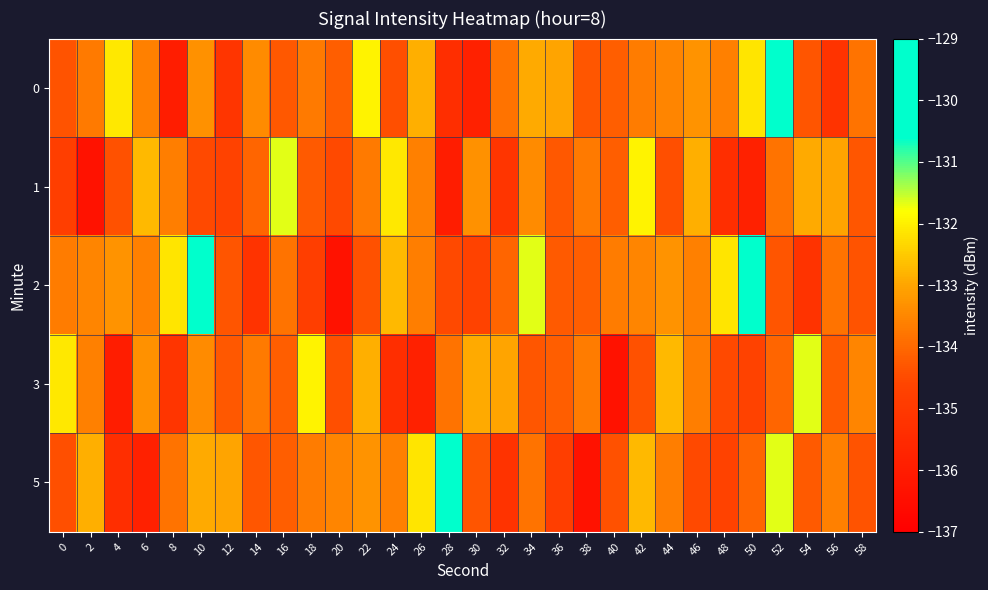

What is the greatest value displayed?

-129.7